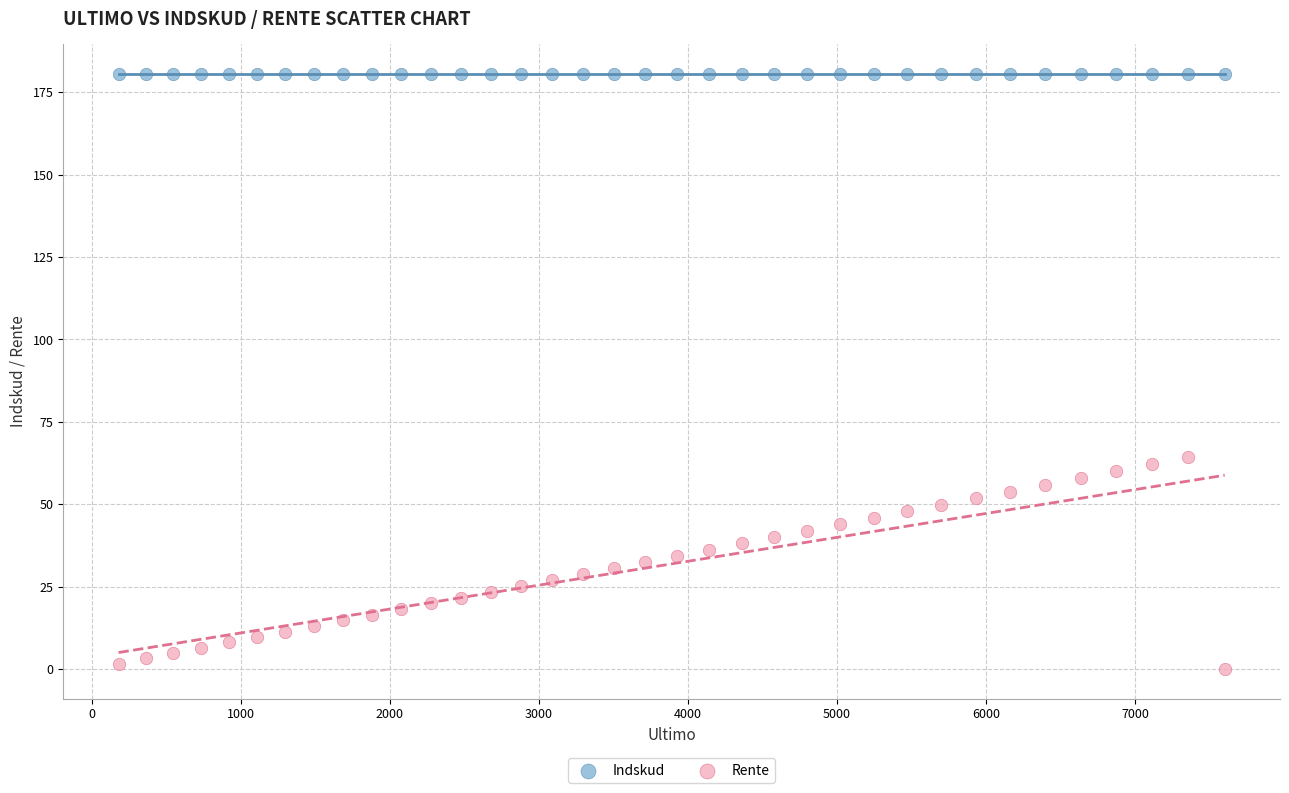

Which series contains the highest Y value?

Indskud